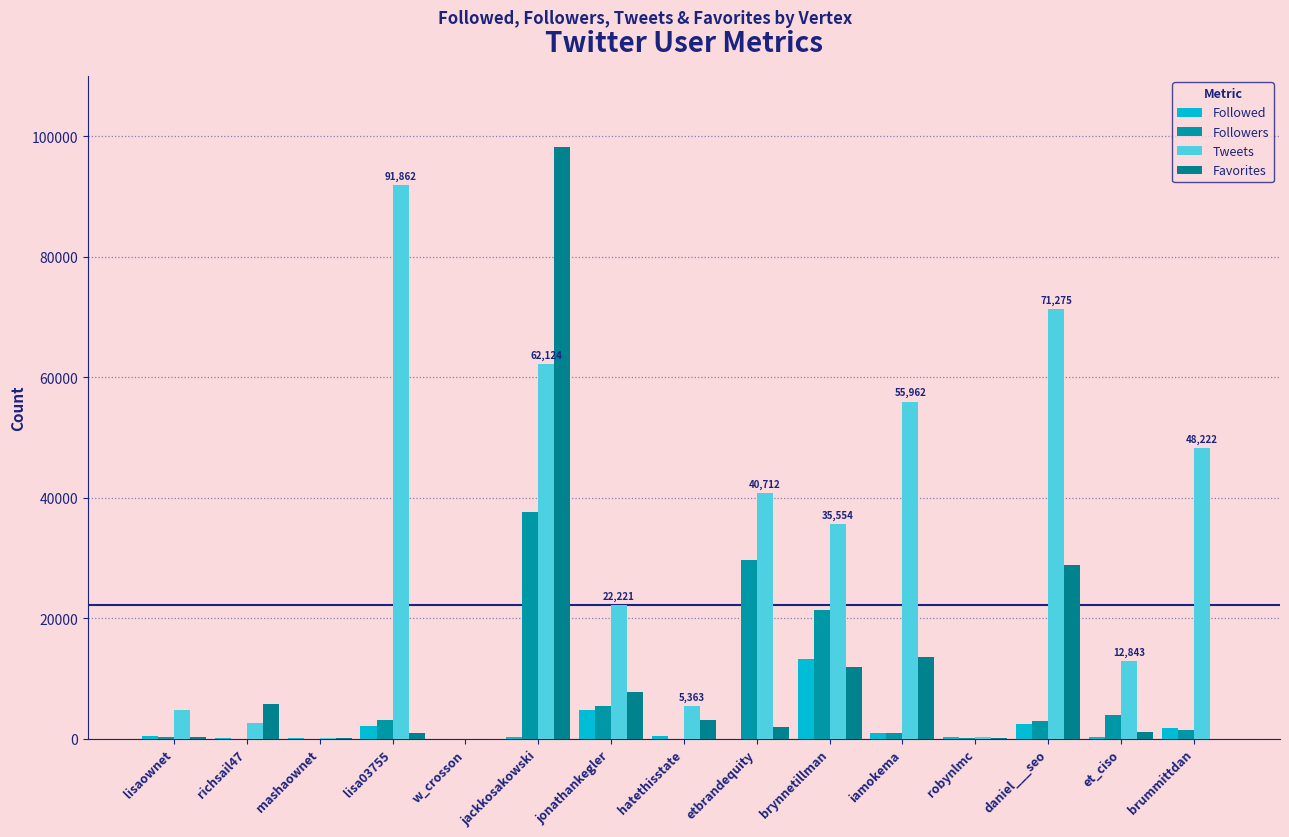

At which category does the chart reach its peak across all series?

jackkosakowski